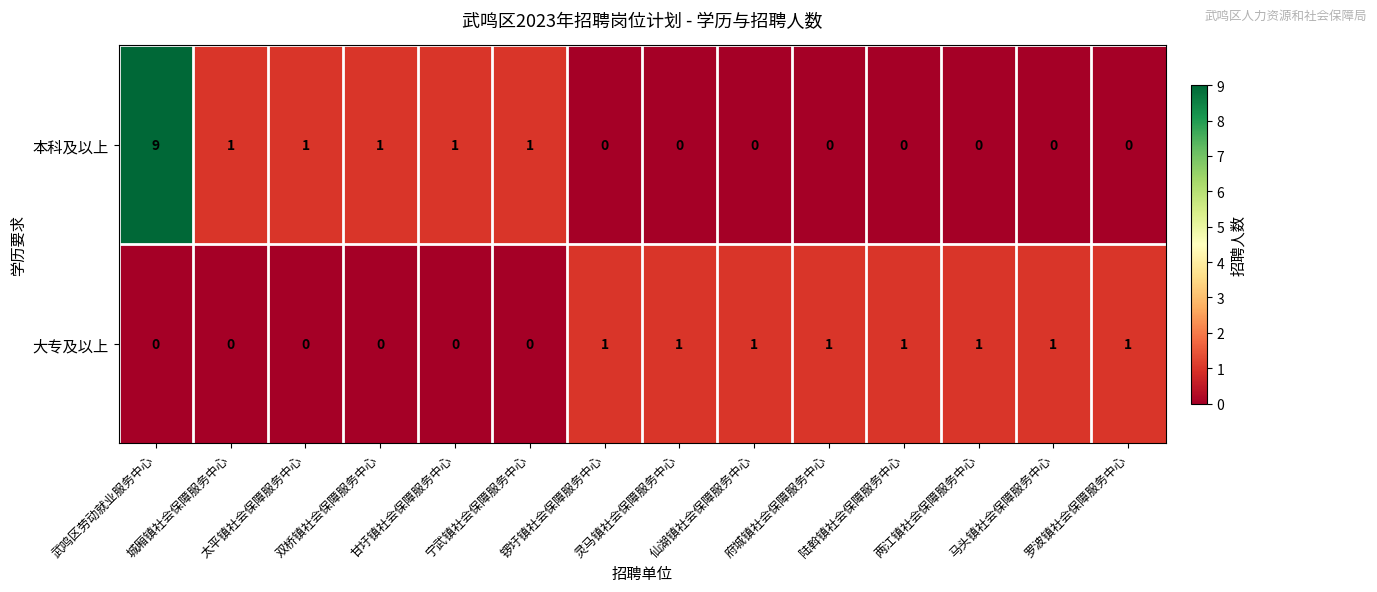

List the series in order of their peak value, lowest first.

大专及以上, 本科及以上